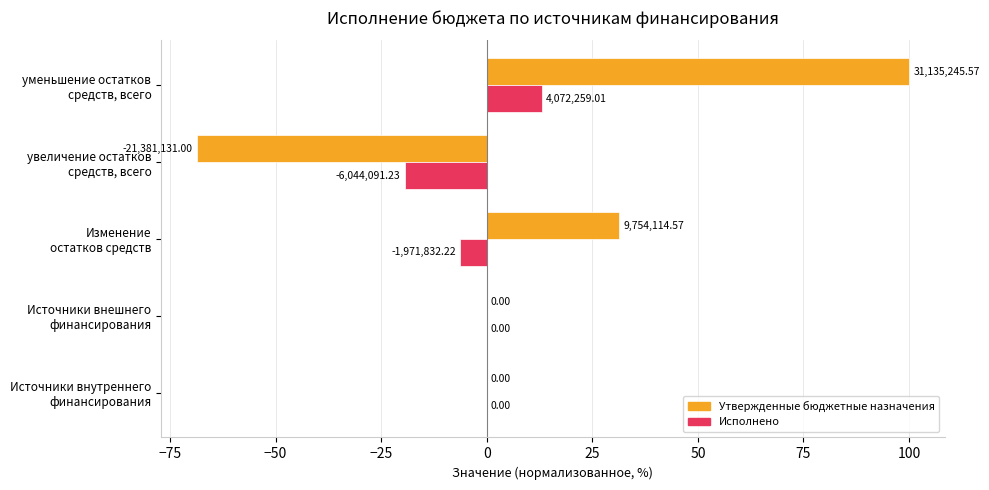

What are all the series names shown in the legend?

Утвержденные бюджетные назначения, Исполнено